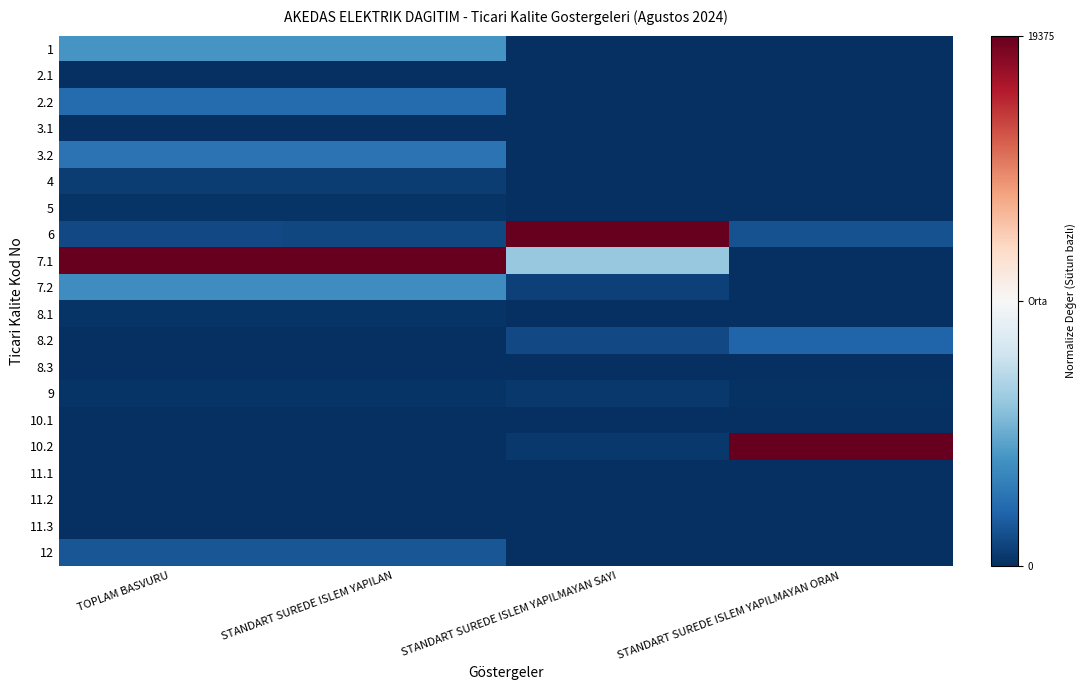

What is the greatest value displayed?

1.0